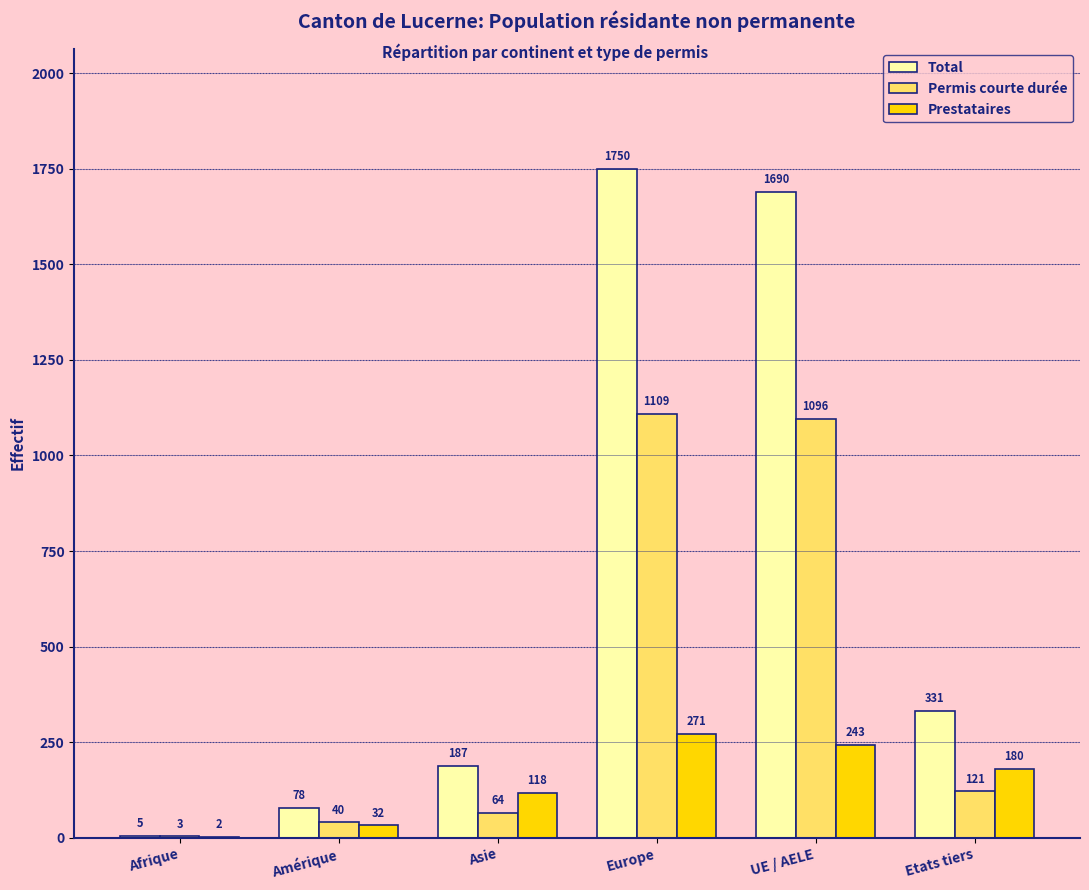

What is the sum of the Total values at Amérique and UE / AELE?

1768